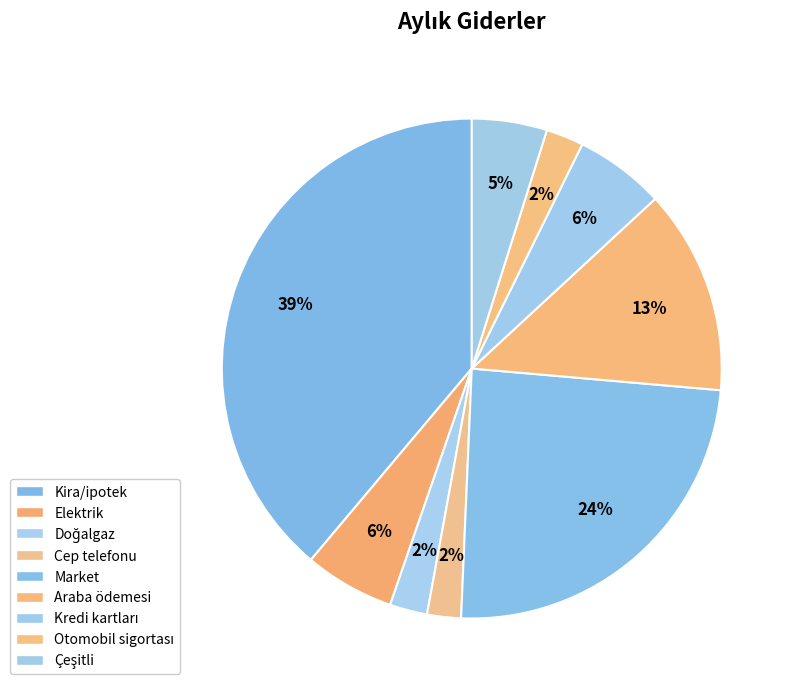

Is there a majority slice in this chart?

No